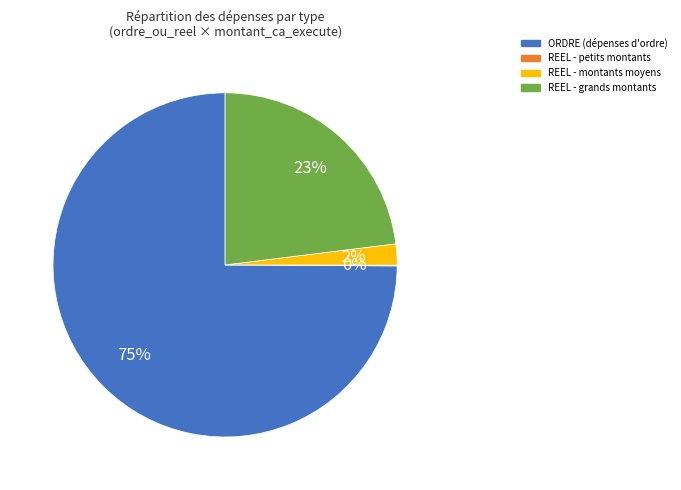

Is there any slice that represents more than half of the pie?

Yes